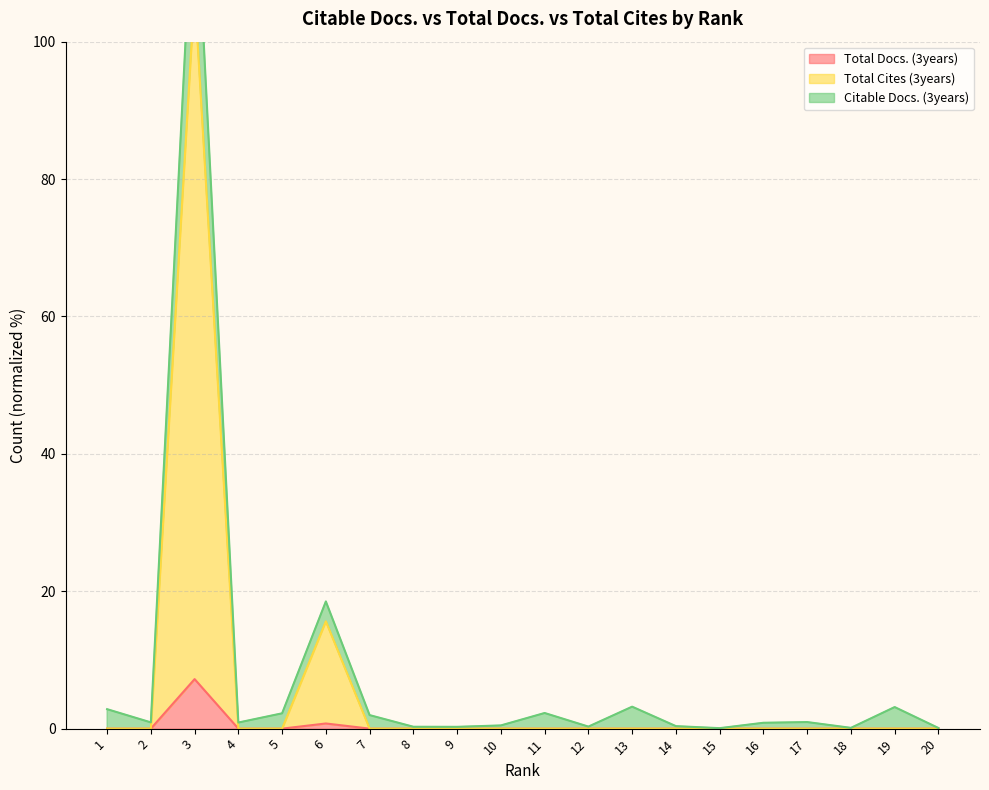

Which series has the widest spread of values?

Total Cites (3years)